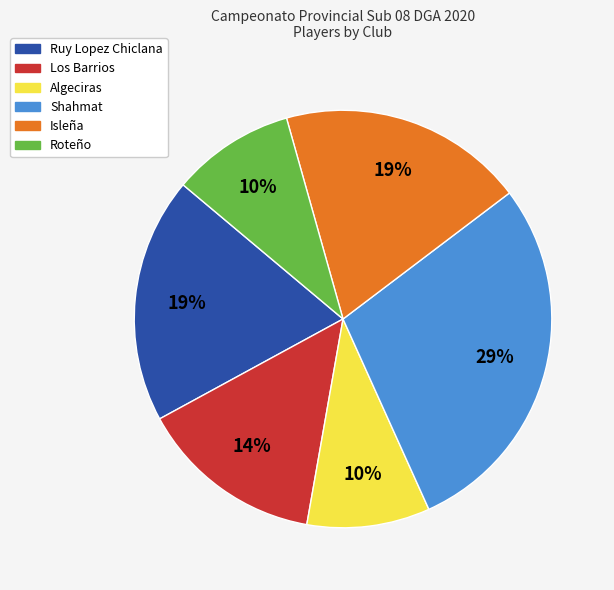

Is it true that Los Barrios is 26% of the pie?

False